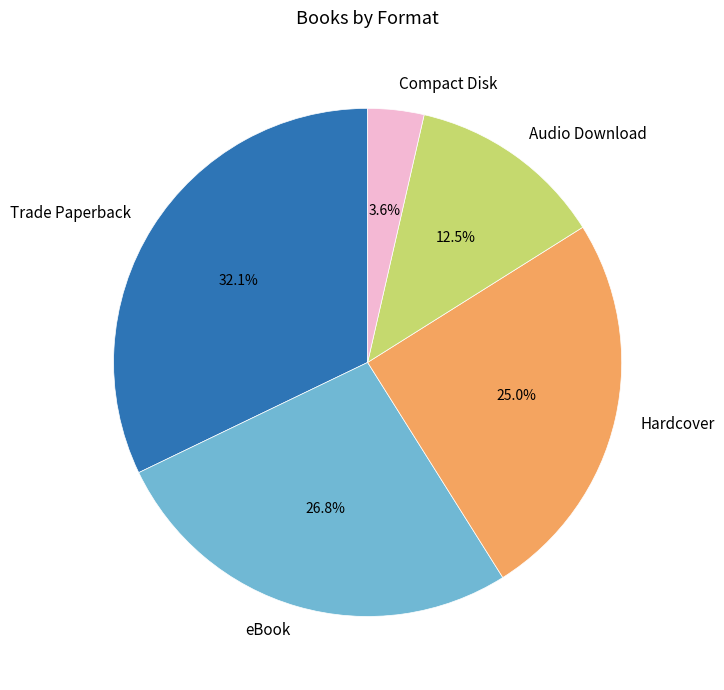

The Trade Paperback slice represents 32% of the pie. True or false?

True